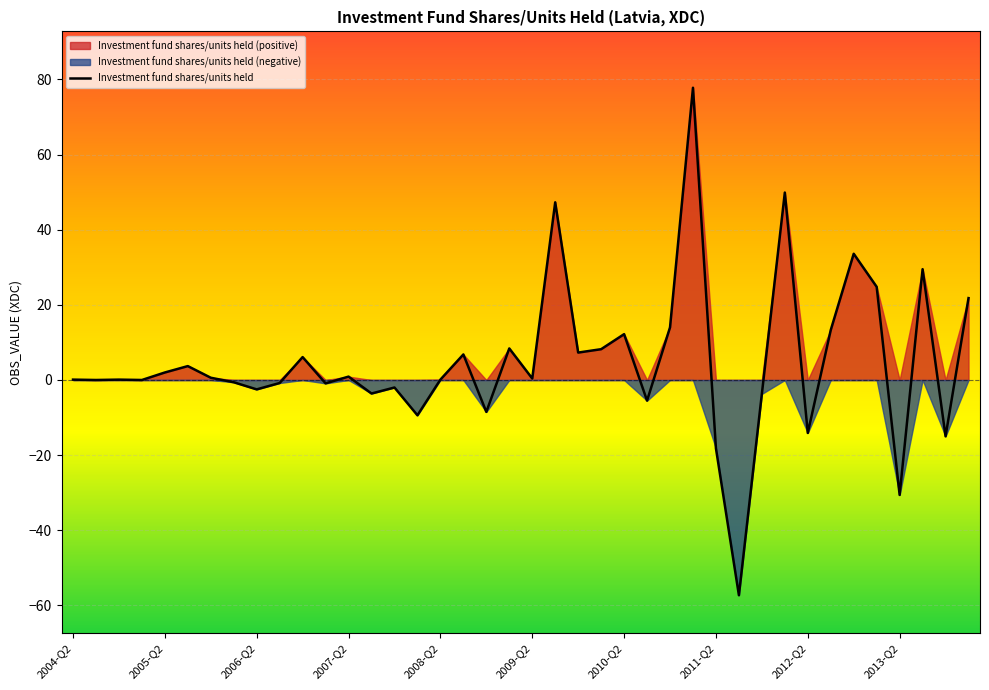

What is the difference between the maximum and minimum values?

135.1